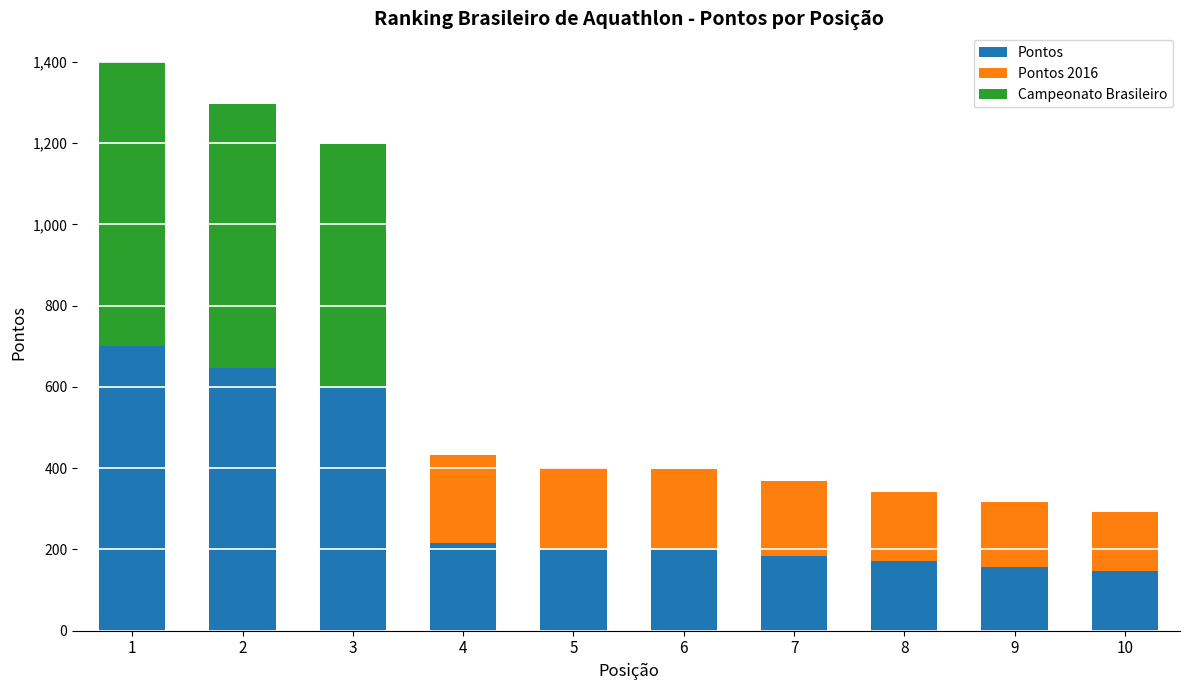

What is the sum of all Pontos values?

3220.9